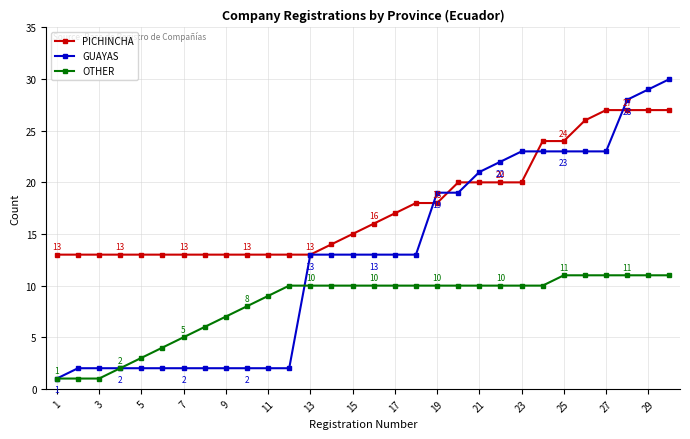

After their last crossing, which series has the higher values: OTHER or GUAYAS?

GUAYAS